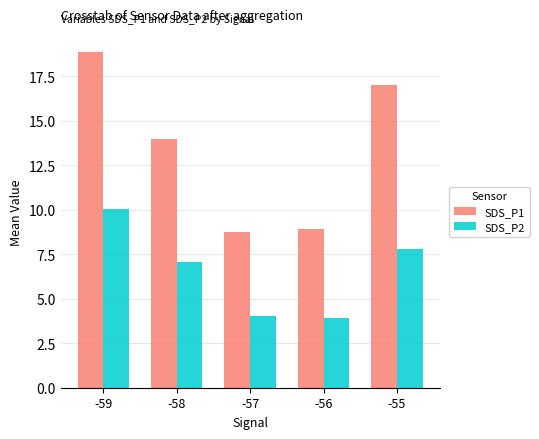

What is the difference between the maximum and second lowest values in the SDS_P2 series?

6.0